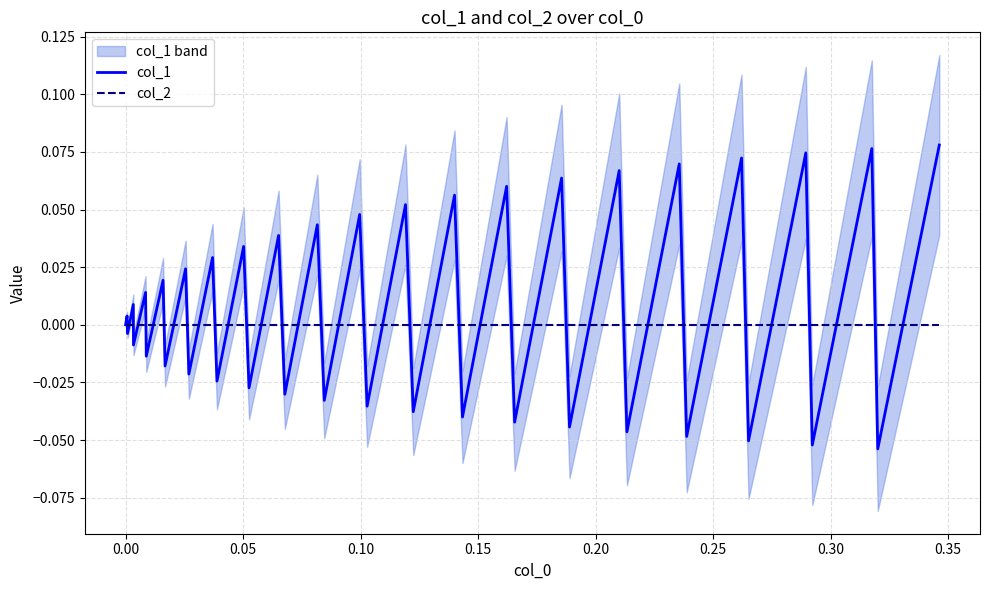

How many negative values does the col_1 series have?

19